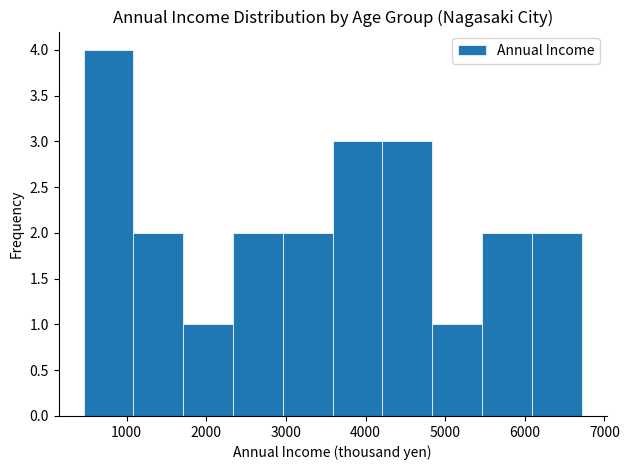

How tall is the bar that spans 3600 to 4200 on the x-axis? Neither the bar edges nor the heights are printed on the chart, so give them approximately, as read against the axes.

3